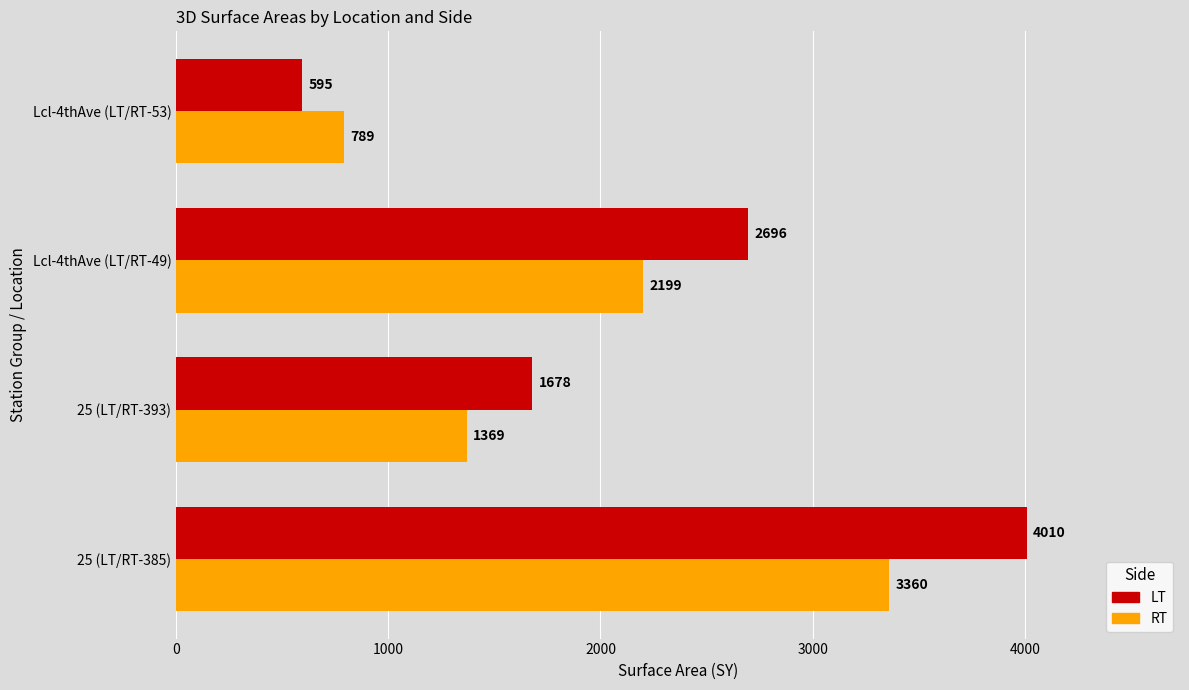

True or false: RT has a value of 3360 at 25 (LT/RT-385).

True